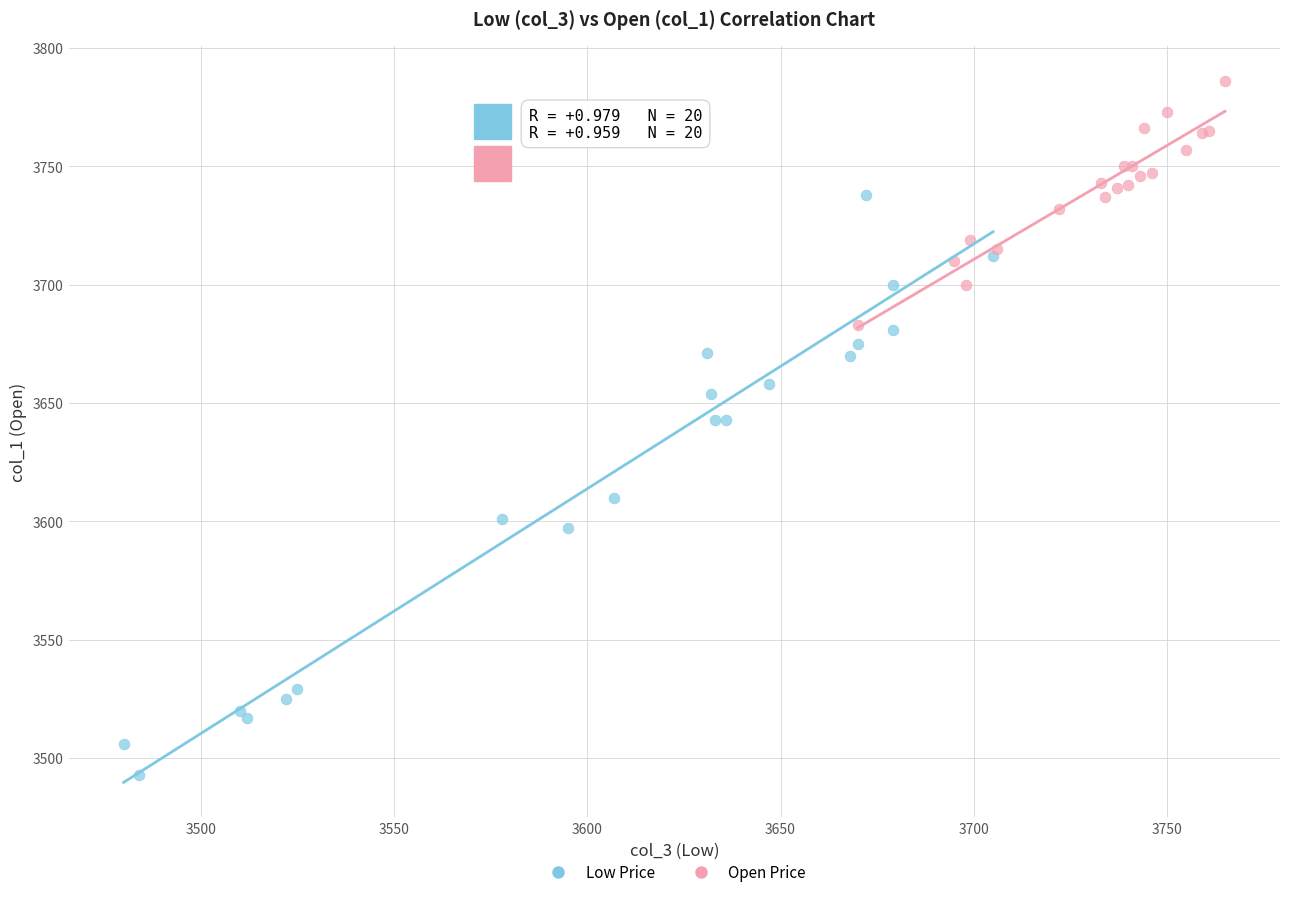

What are all the series names shown in the legend?

Low Price, Open Price